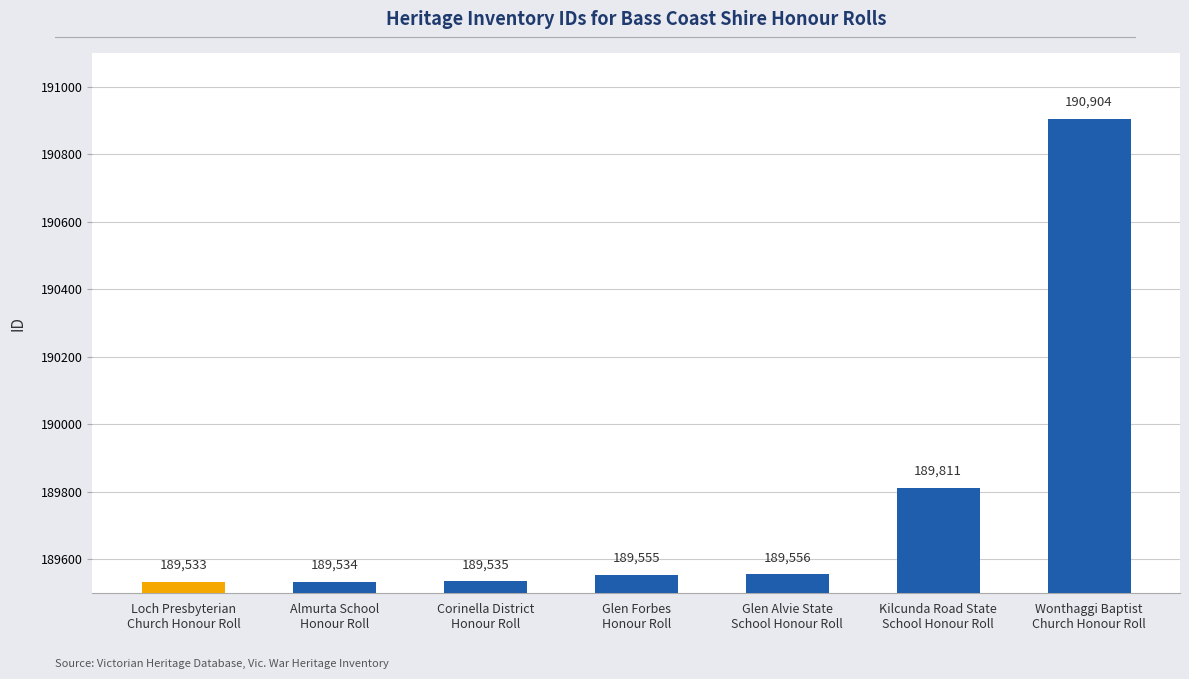

Reading left to right, transcribe all the data shown in this chart.

Loch Presbyterian
Church Honour Roll=189533	Almurta School
Honour Roll=189534	Corinella District
Honour Roll=189535	Glen Forbes
Honour Roll=189555	Glen Alvie State
School Honour Roll=189556	Kilcunda Road State
School Honour Roll=189811	Wonthaggi Baptist
Church Honour Roll=190904